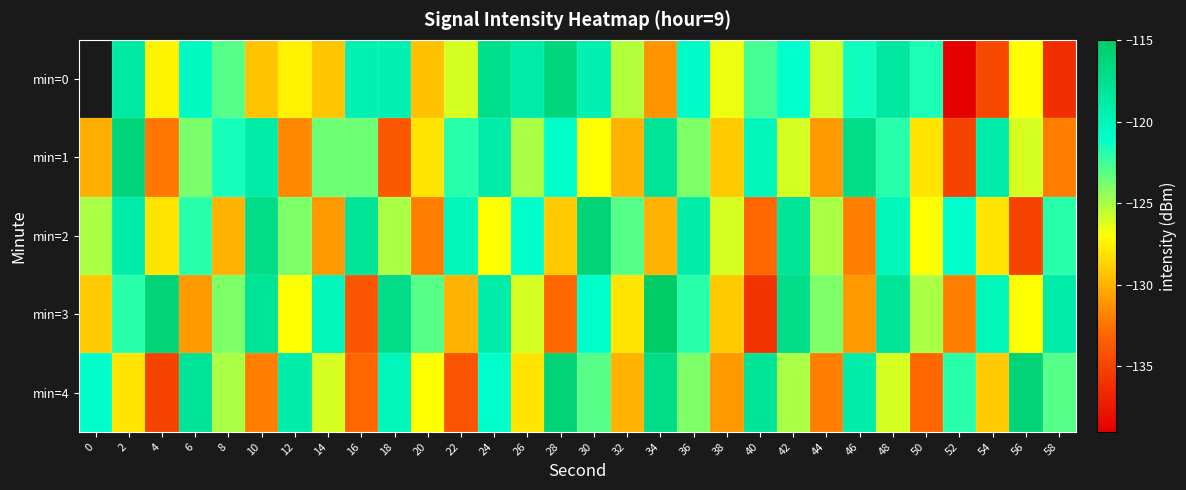

How many distinct data groups are displayed?

5